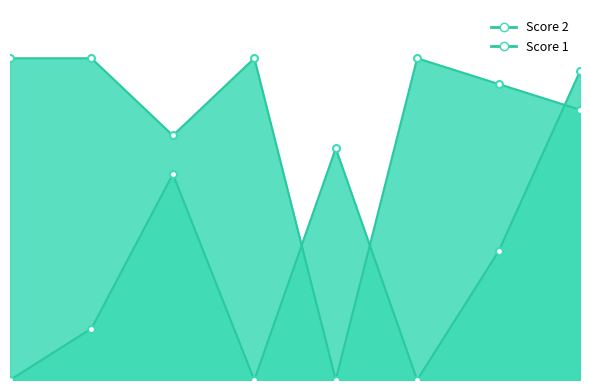

Is it true that Score 2 equals 18 at 5?

True